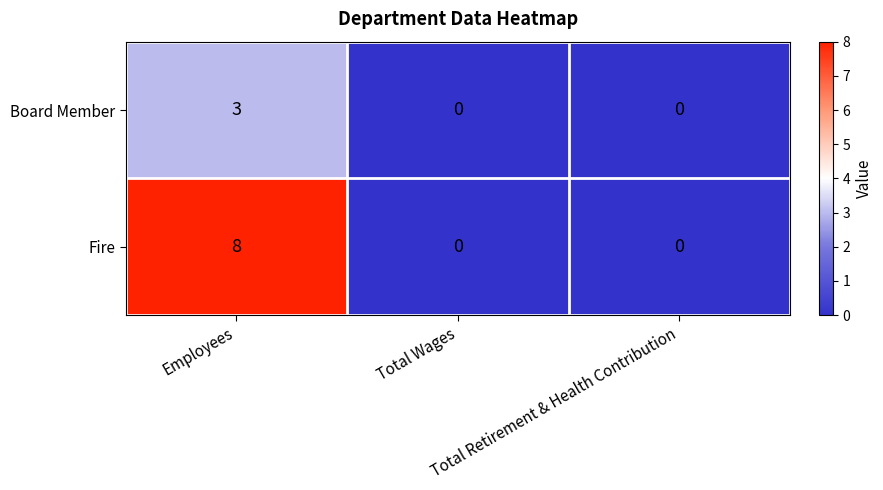

List the series in order of their peak value, highest first.

Fire, Board Member